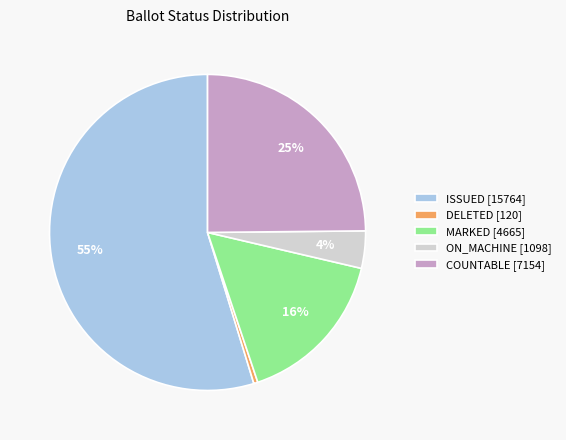

Is the sum of DELETED [120] and ISSUED [15764] greater than half?

Yes